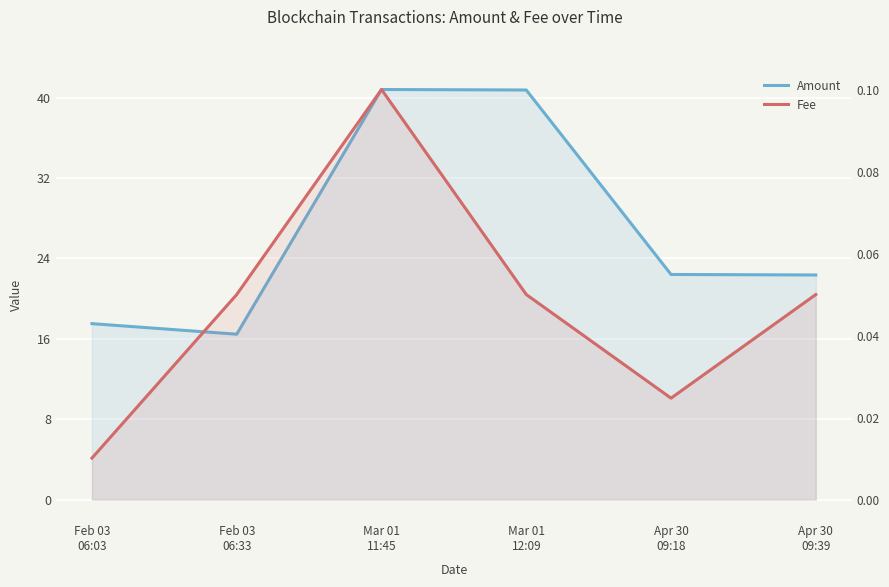

How many data points in Amount are less than 22?

2